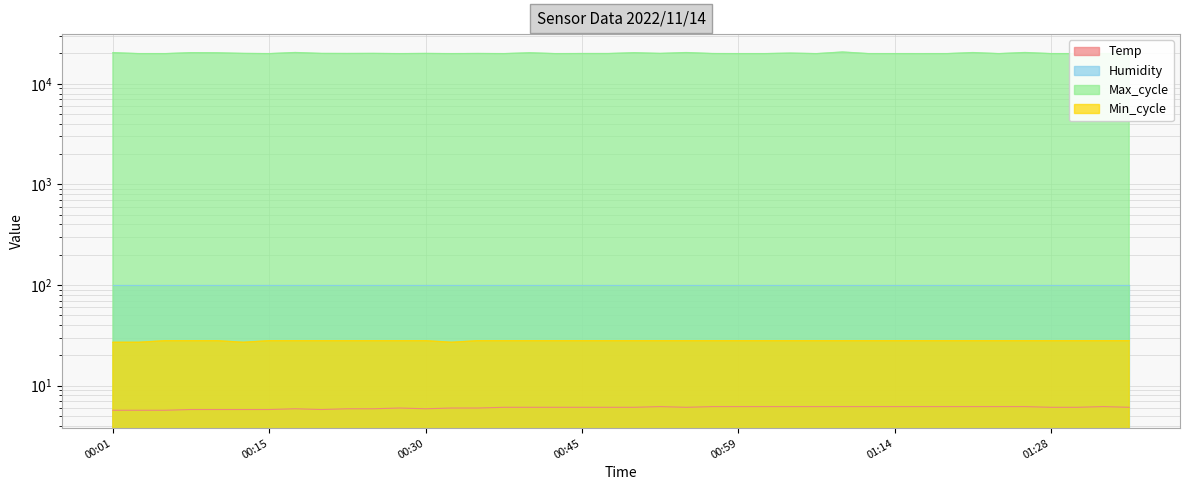

True or false: Min_cycle has a value of 27.0 at 00:32.

True